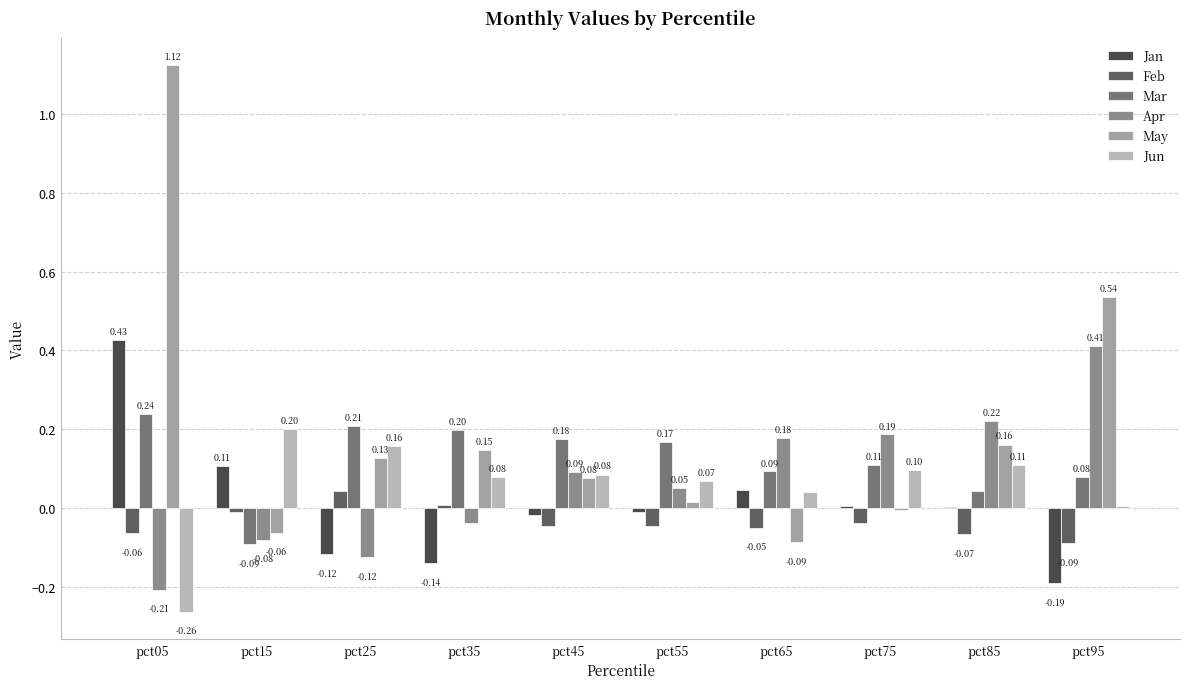

What are all the series names shown in the legend?

Jan, Feb, Mar, Apr, May, Jun